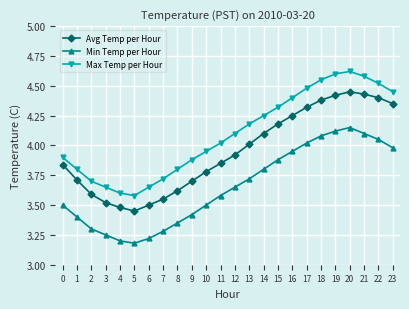

Which series has the widest spread of values?

Max Temp per Hour